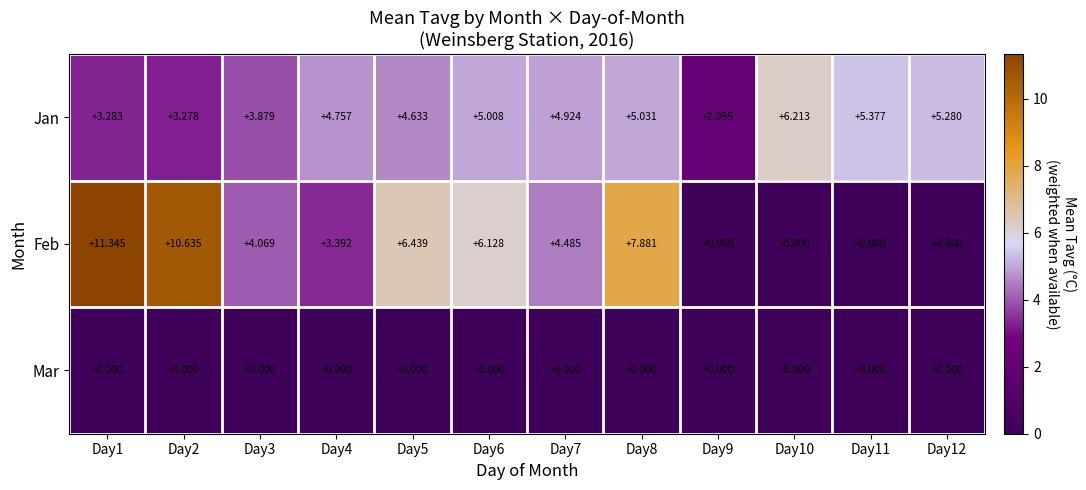

Which series changed the most between Day5 and Day11?

Feb